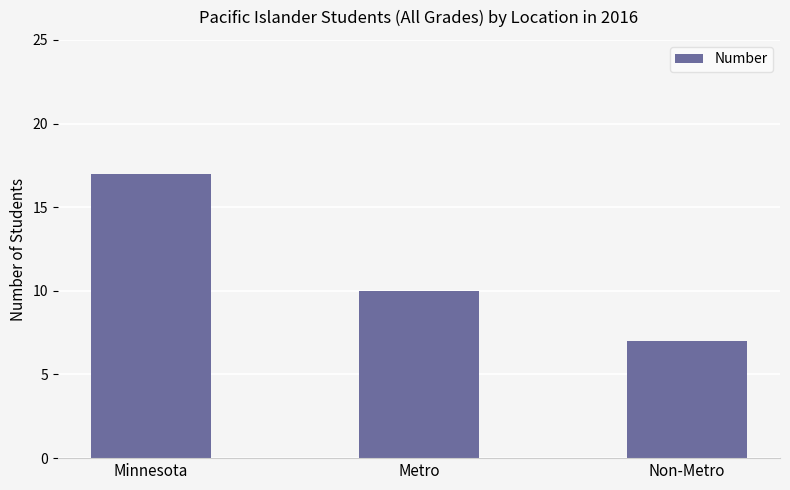

Between Metro and Minnesota, which is larger?

Minnesota